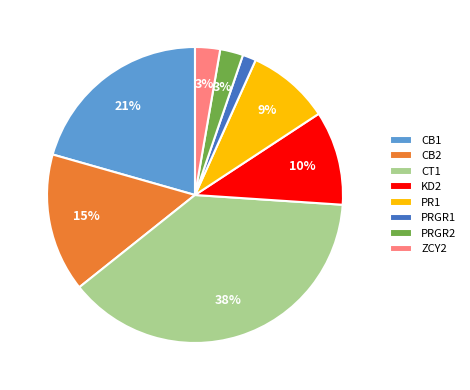

Which category has the smallest portion of the pie?

PRGR1